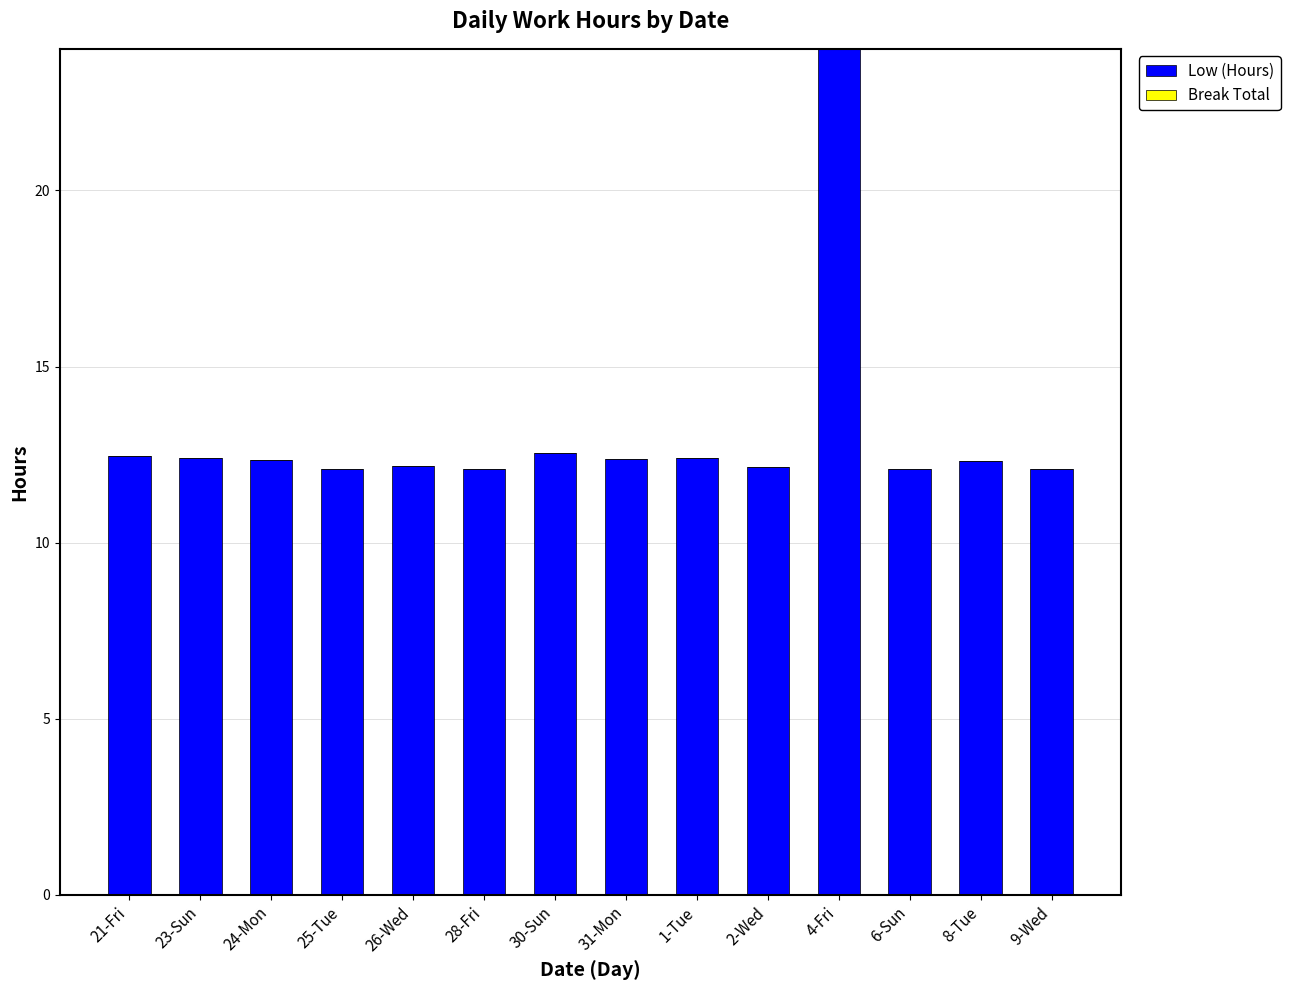

What is the label of the 14th bar from the left?

9-Wed